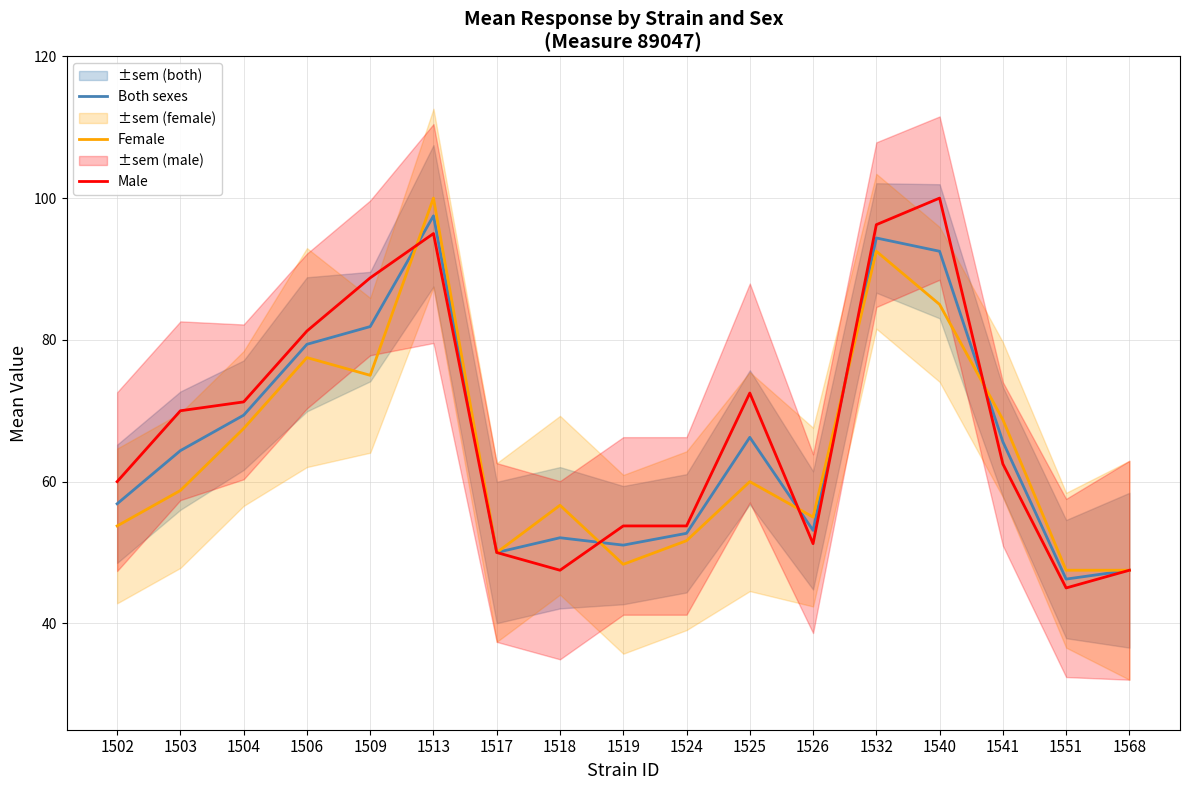

Rank the series by their average value, from highest to lowest.

Male, Both sexes, Female